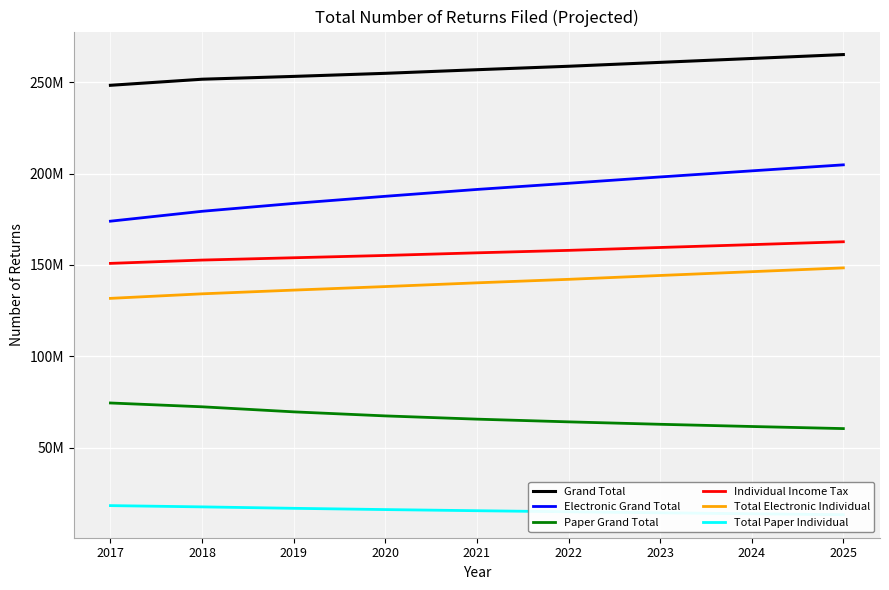

Which series changed the most between 2019 and 2023?

Electronic Grand Total